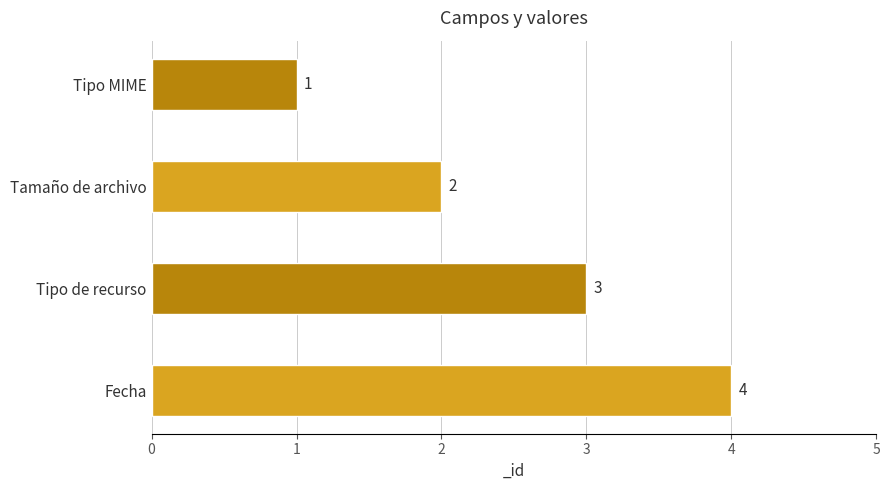

What is the change in value from Tipo MIME to Tipo de recurso?

+2